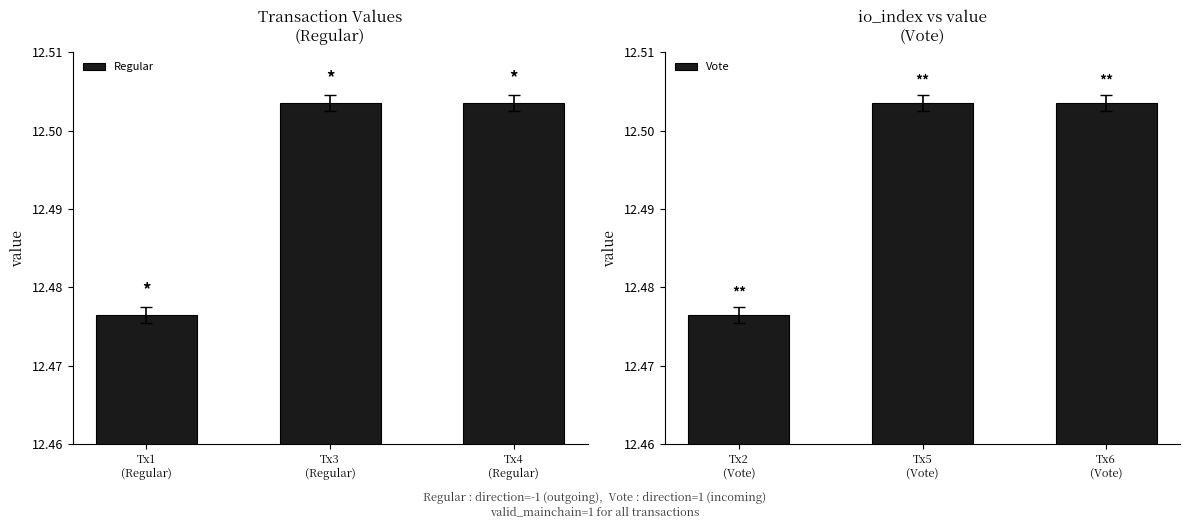

Which series has the largest total across all categories?

Regular